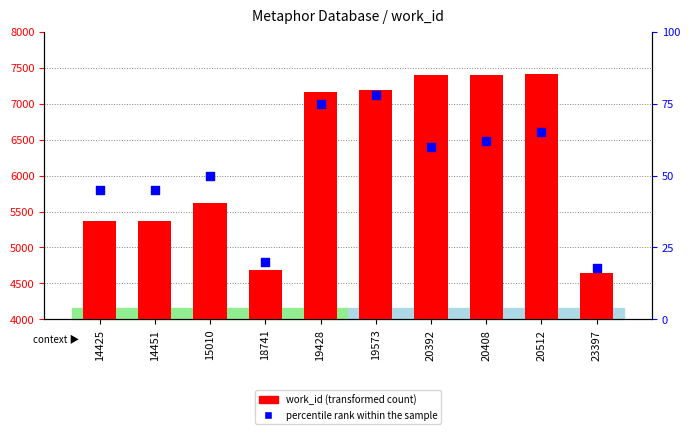

Which series has the largest Y range (max minus min)?

work_id (transformed count)